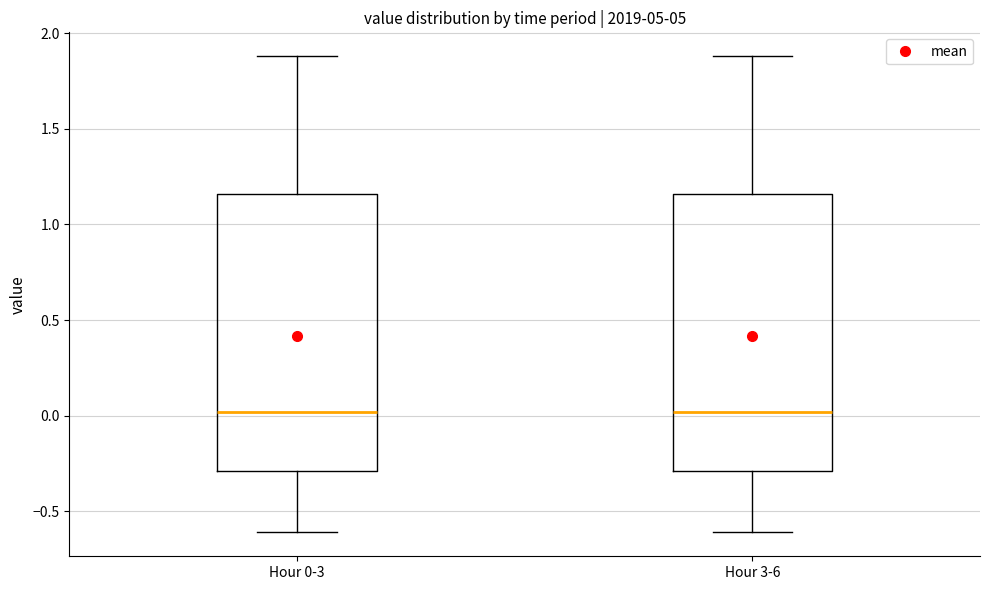

Where is the lower edge of the box for Hour 0-3 on the y-axis? The values are not printed on the chart, so give them approximately, as read against the axis.

-0.30